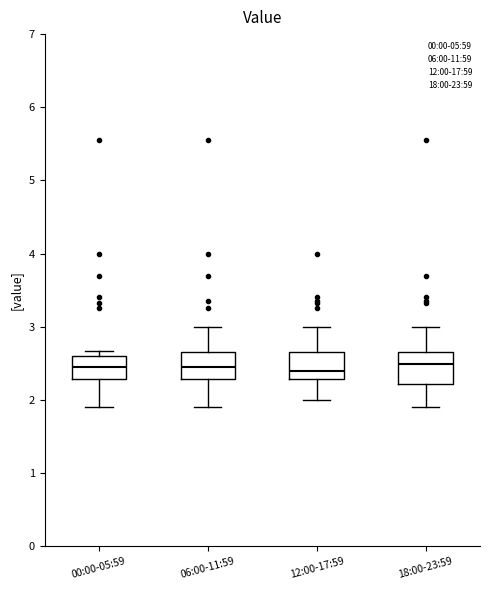

Reading left to right, read every box against the y-axis: the position of its median line, the range the box covers, and the ends of its whiskers. The values are not printed on the chart, so give them approximately, as read against the axis.

00:00-05:59: median 2.4, box 2.3 to 2.6, whiskers 1.9 to 2.7
06:00-11:59: median 2.4, box 2.3 to 2.7, whiskers 1.9 to 3.0
12:00-17:59: median 2.4, box 2.3 to 2.7, whiskers 2.0 to 3.0
18:00-23:59: median 2.5, box 2.2 to 2.7, whiskers 1.9 to 3.0